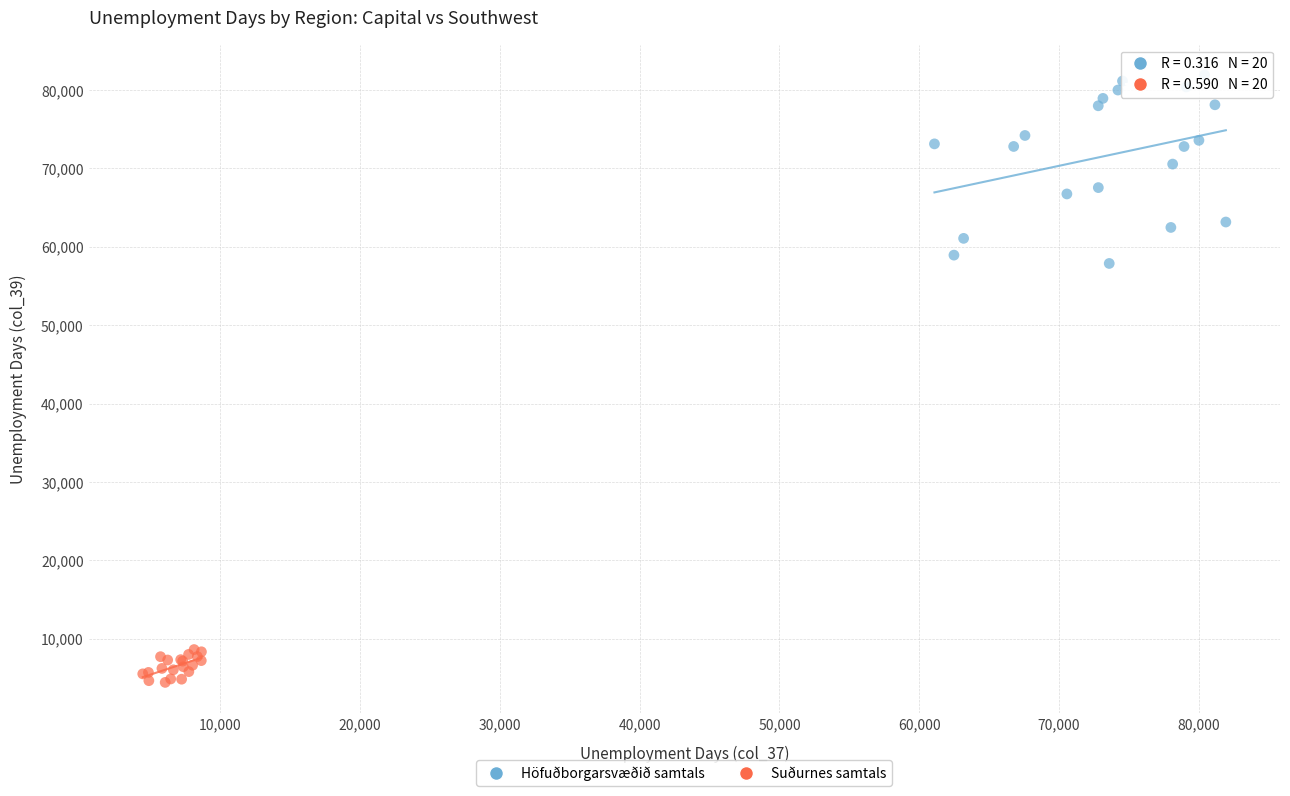

Which series has the largest Y range (max minus min)?

Höfuðborgarsvæðið samtals